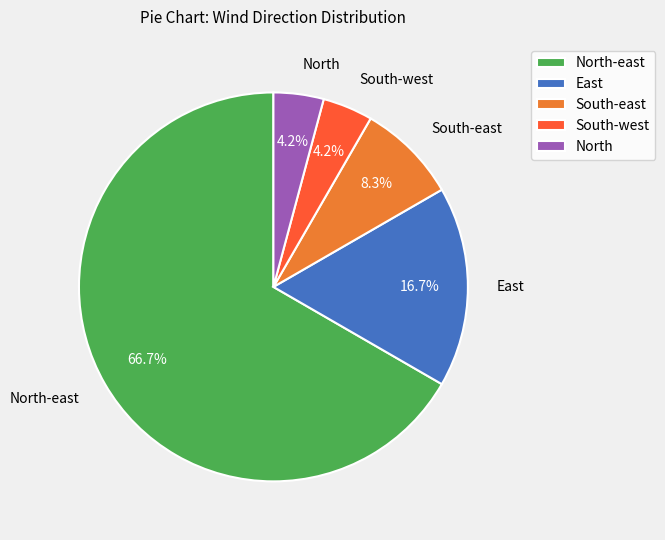

What is the largest slice in the pie chart?

North-east